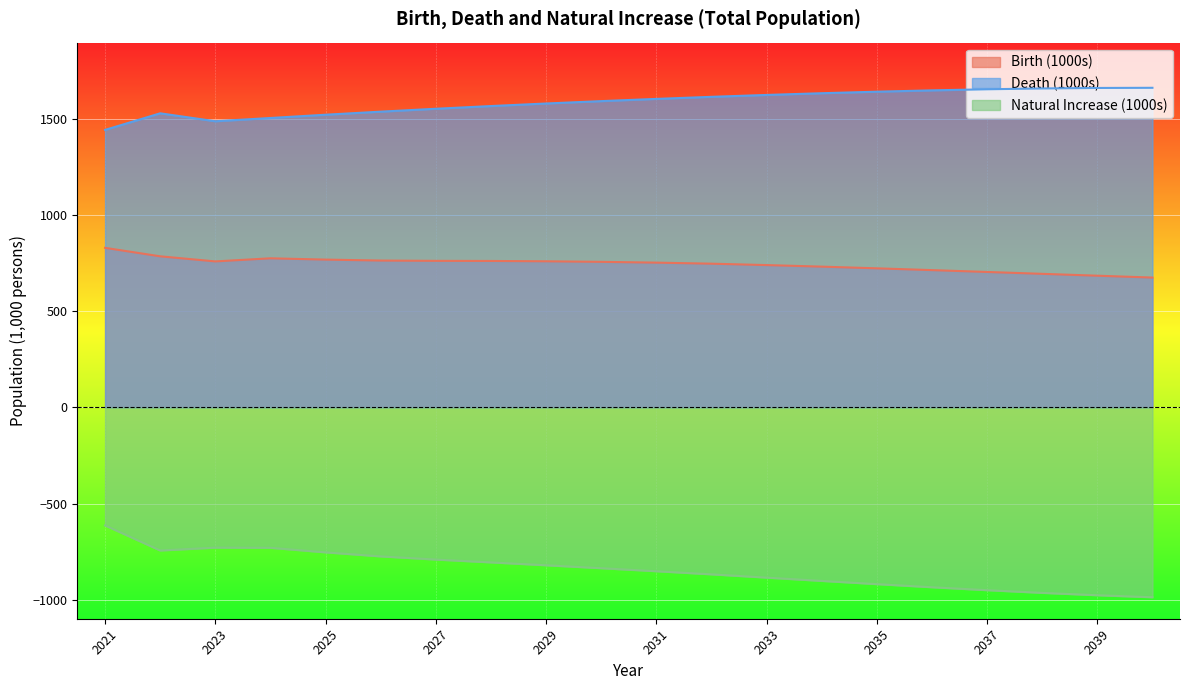

The value of Natural Increase (1000s) at 2022 is -744.7. True or false?

True